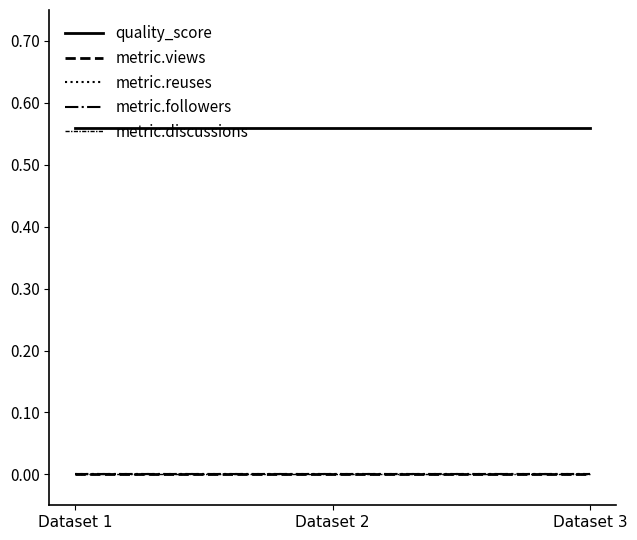

What is the difference between the highest and lowest values at Dataset 1?

0.6